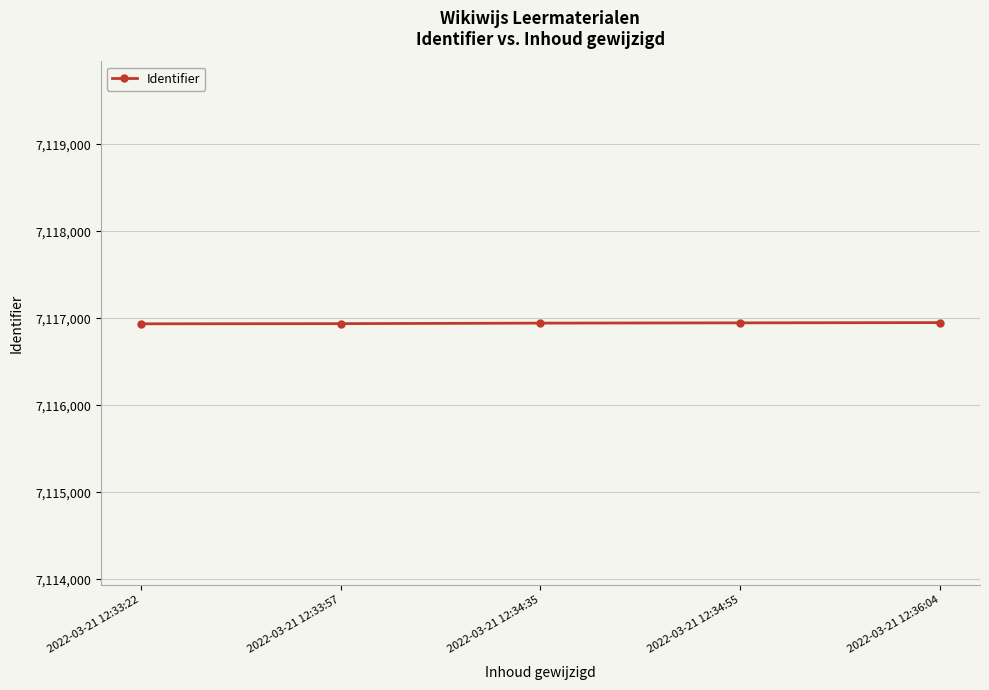

What is the label of the 5th point from the left?

2022-03-21 12:36:04